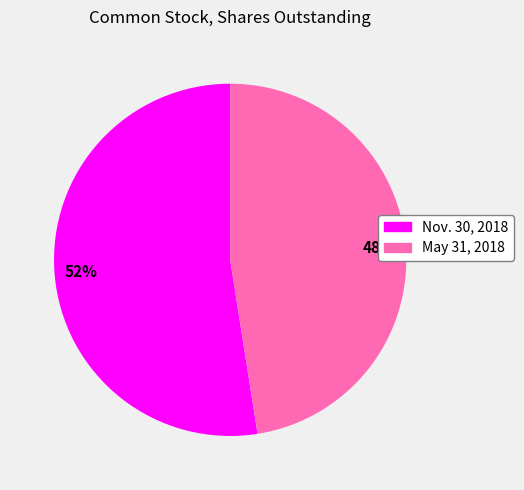

The Nov. 30, 2018 slice represents 38% of the pie. True or false?

False